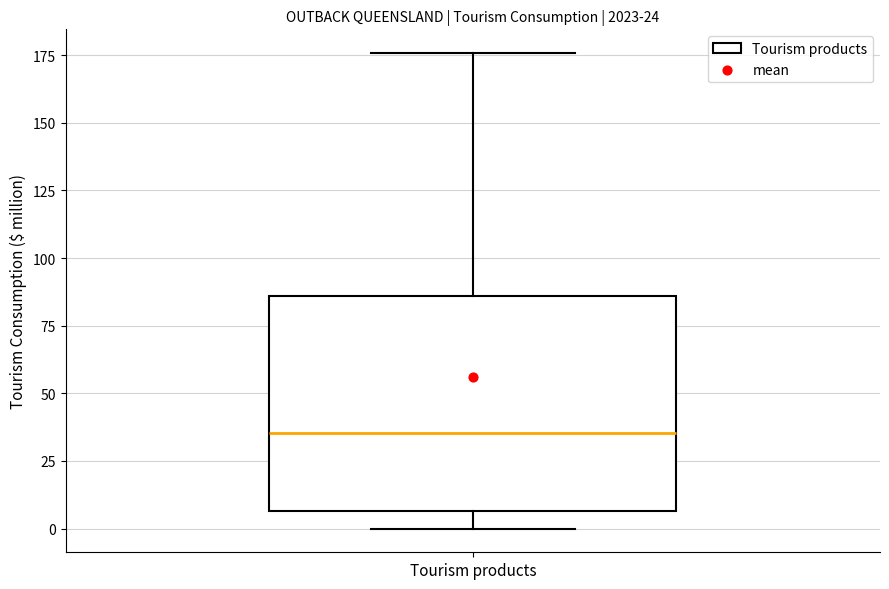

Transcribe this box plot: give where the median line is, the range the box spans, and where the two whiskers end, as read against the y-axis. The values are not printed on the chart, so give them approximately, as read against the axis.

median 35, box 5 to 85, whiskers 0 to 175